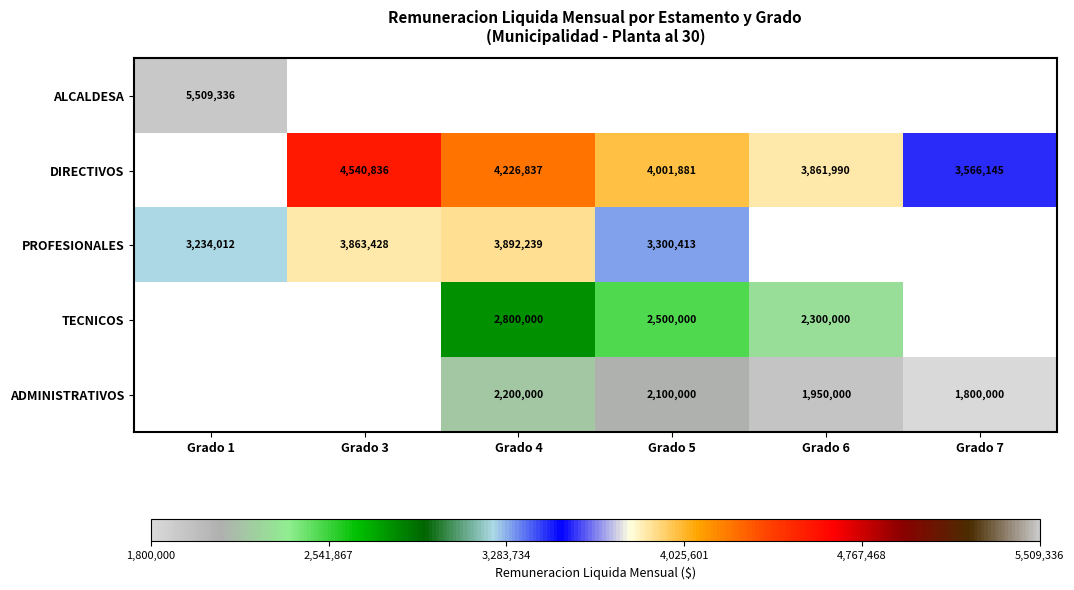

True or false: DIRECTIVOS has a value of 1871266 at Grado 6.

False